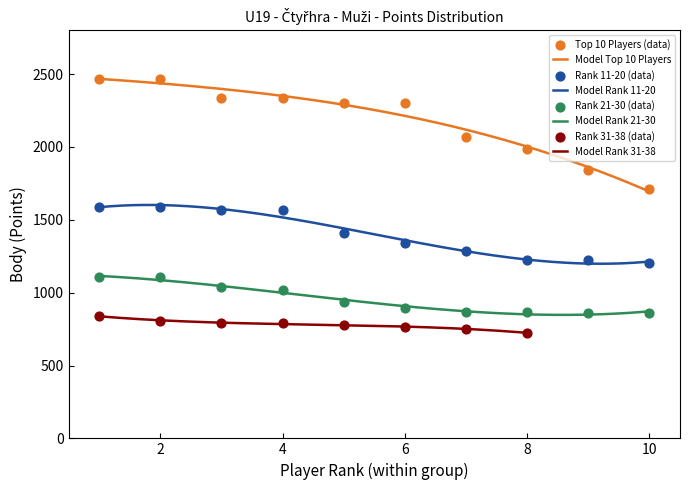

Which series reaches the maximum Y coordinate?

Top 10 Players